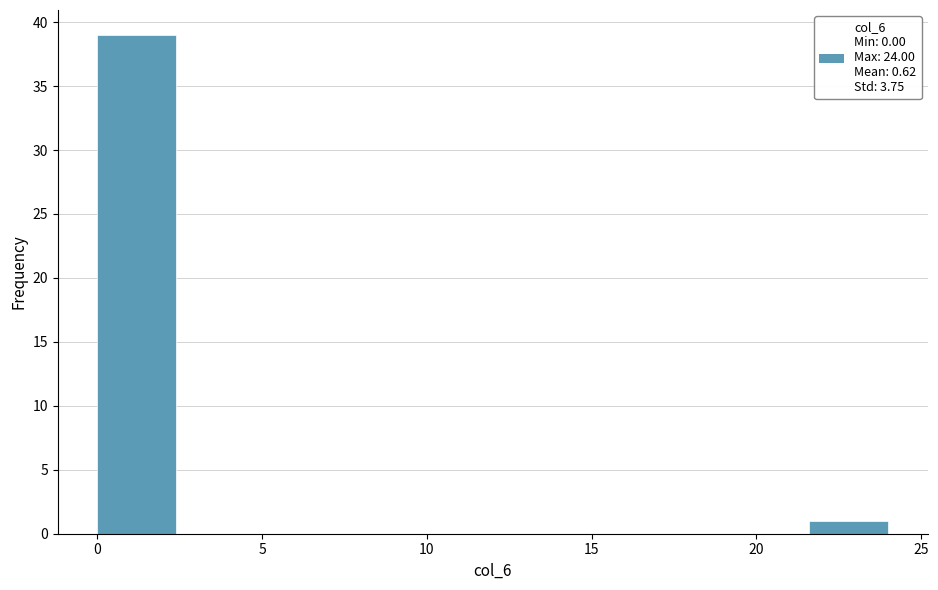

Reading left to right, list every bar in this chart as the range it spans on the x-axis followed by its height. Neither the bar edges nor the heights are printed on the chart, so give them approximately, as read against the axes.

0.0 to 2.4: 39
2.4 to 4.8: 0
4.8 to 7.2: 0
7.2 to 9.6: 0
9.6 to 12.0: 0
12.0 to 14.4: 0
14.4 to 16.8: 0
16.8 to 19.2: 0
19.2 to 21.6: 0
21.6 to 24.0: 1